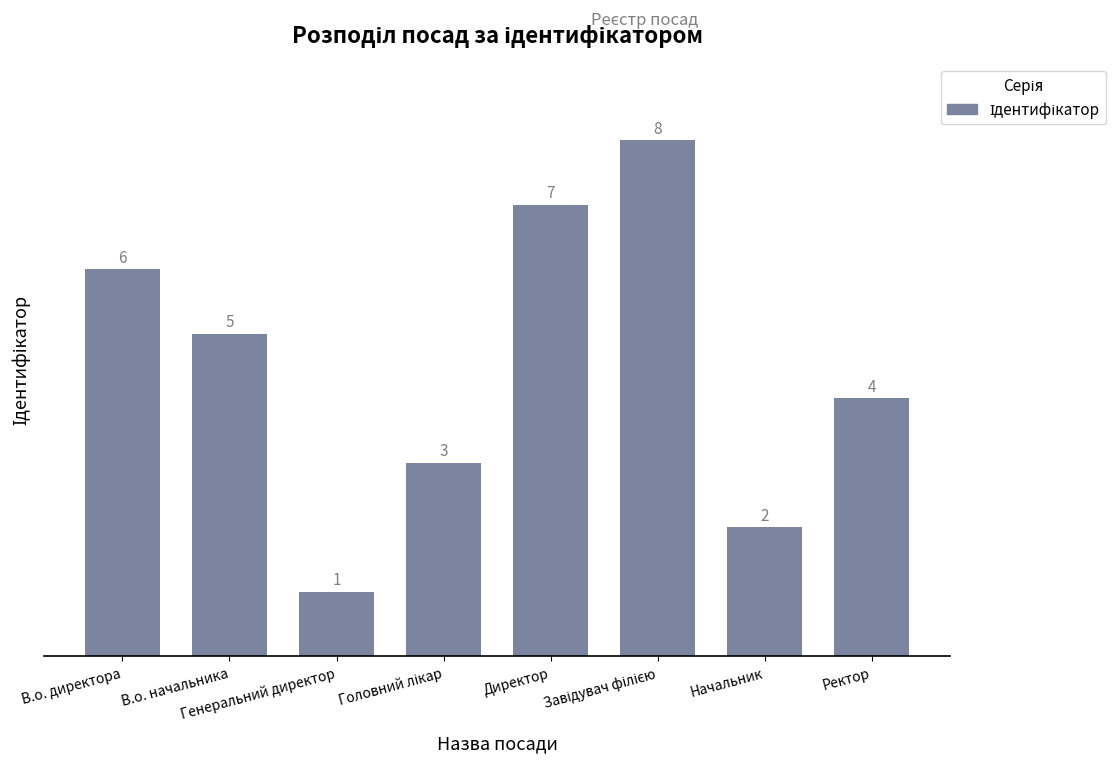

Where is the data nearest to the value 4?

Ректор